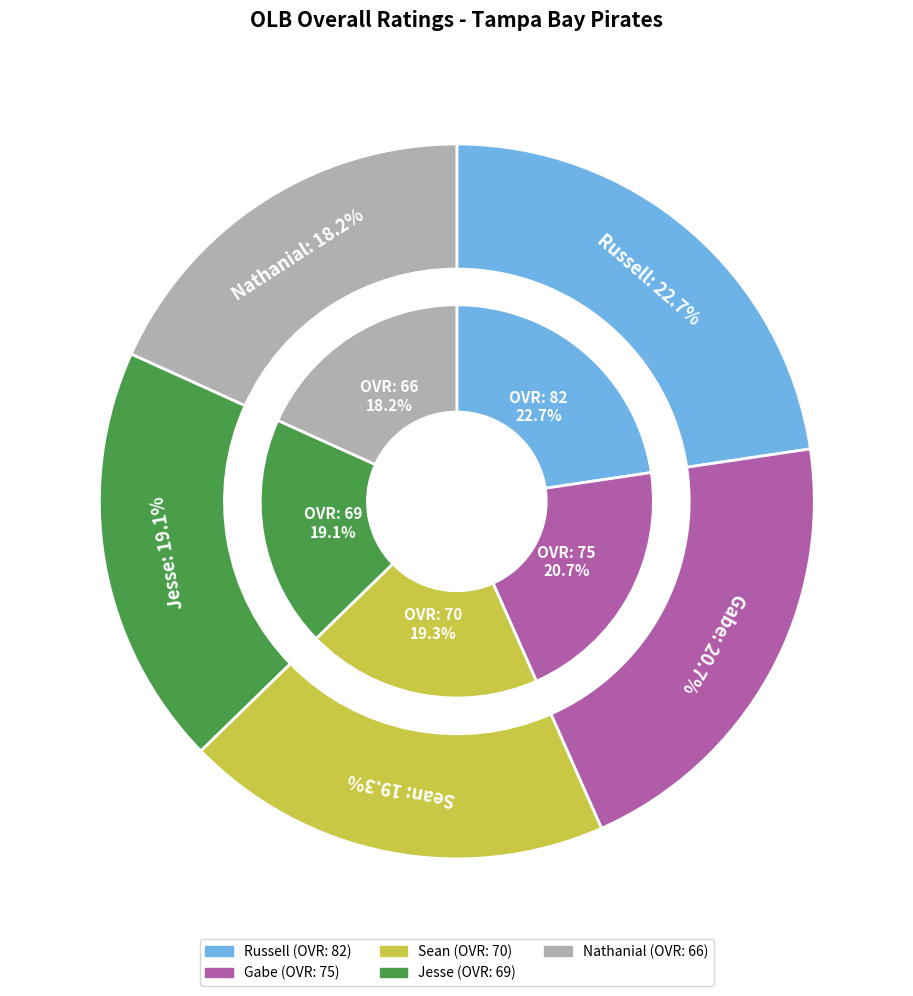

Count the number of slices in the pie.

5